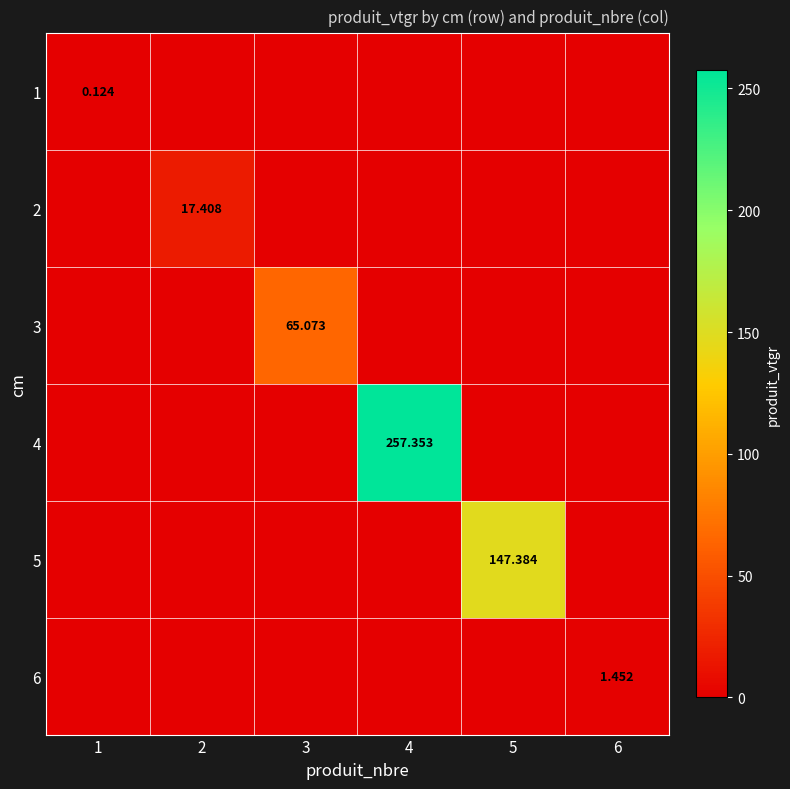

Which category has the highest value across all series?

4